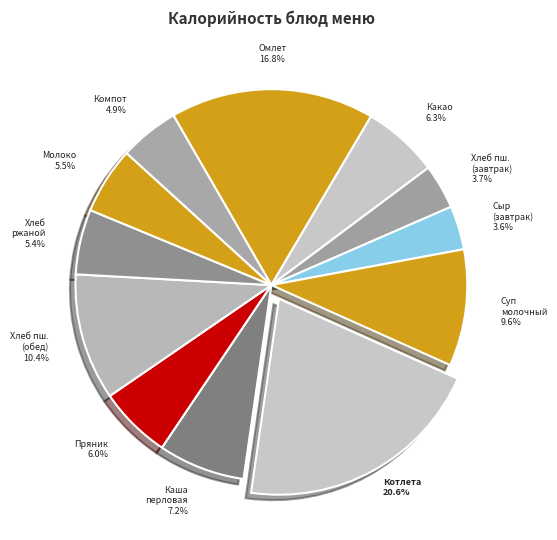

Which slice is the largest?

Котлета